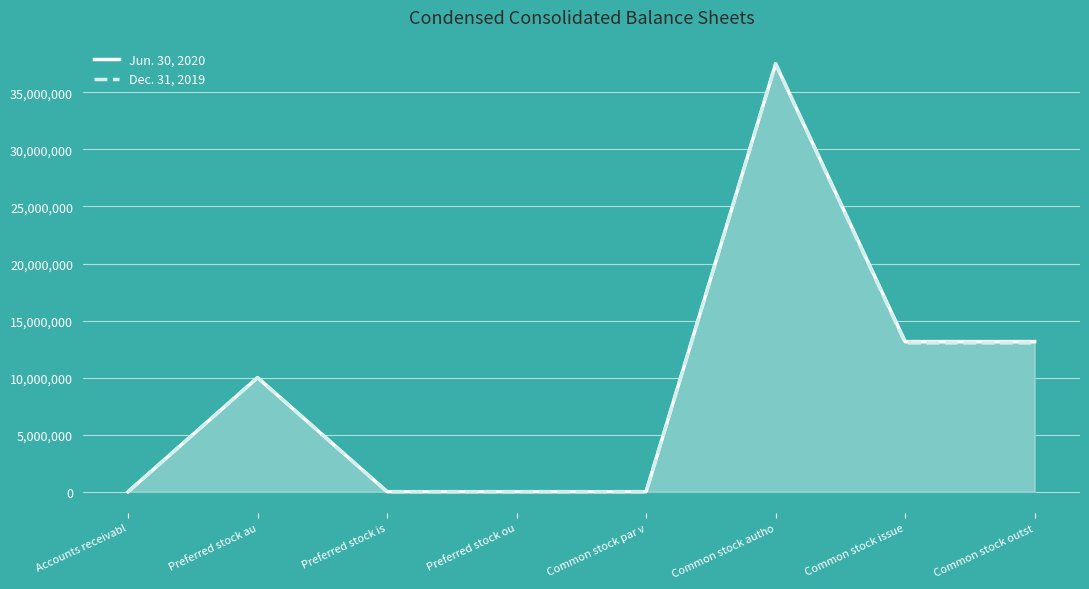

Reading right to left, transcribe all the data shown in this chart.

Jun. 30, 2020: 13155139	13155139	37500000	0	0	0	10000000	69
Dec. 31, 2019: 13042293	13042293	37500000	0	0	0	10000000	31